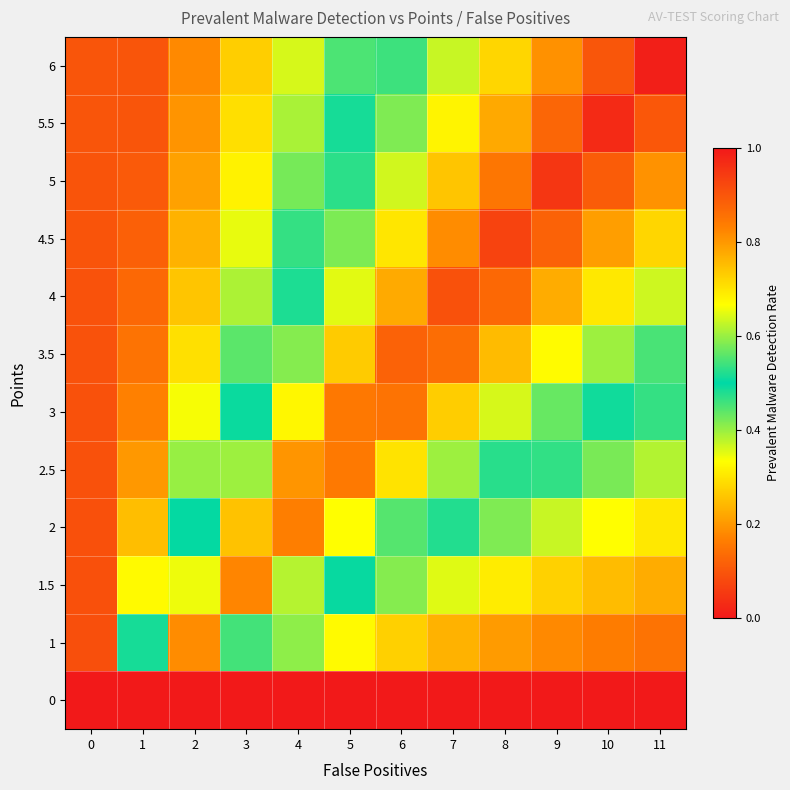

Reading left to right, what are all the values shown in this chart?

0: 0=0.0	1=0.0	2=0.0	3=0.0	4=0.0	5=0.0	6=0.0	7=0.0	8=0.0	9=0.0	10=0.0	11=0.0
1: 0=0.1	1=0.5	2=0.8	3=0.5	4=0.4	5=0.3	6=0.3	7=0.2	8=0.2	9=0.2	10=0.2	11=0.1
1.5: 0=0.1	1=0.3	2=0.7	3=0.8	4=0.6	5=0.5	6=0.4	7=0.4	8=0.3	9=0.3	10=0.2	11=0.2
2: 0=0.1	1=0.2	2=0.5	3=0.7	4=0.8	5=0.7	6=0.6	7=0.5	8=0.4	9=0.4	10=0.3	11=0.3
2.5: 0=0.1	1=0.2	2=0.4	3=0.6	4=0.8	5=0.8	6=0.7	7=0.6	8=0.5	9=0.5	10=0.4	11=0.4
3: 0=0.1	1=0.2	2=0.3	3=0.5	4=0.7	5=0.8	6=0.9	7=0.7	8=0.6	9=0.6	10=0.5	11=0.5
3.5: 0=0.1	1=0.1	2=0.3	3=0.4	4=0.6	5=0.7	6=0.9	7=0.9	8=0.8	9=0.7	10=0.6	11=0.5
4: 0=0.1	1=0.1	2=0.3	3=0.4	4=0.5	5=0.6	6=0.8	7=0.9	8=0.9	9=0.8	10=0.7	11=0.6
4.5: 0=0.1	1=0.1	2=0.2	3=0.3	4=0.5	5=0.6	6=0.7	7=0.8	8=0.9	9=0.9	10=0.8	11=0.7
5: 0=0.1	1=0.1	2=0.2	3=0.3	4=0.4	5=0.5	6=0.6	7=0.7	8=0.8	9=1.0	10=0.9	11=0.8
5.5: 0=0.1	1=0.1	2=0.2	3=0.3	4=0.4	5=0.5	6=0.6	7=0.7	8=0.8	9=0.9	10=1.0	11=0.9
6: 0=0.1	1=0.1	2=0.2	3=0.3	4=0.4	5=0.5	6=0.5	7=0.6	8=0.7	9=0.8	10=0.9	11=1.0